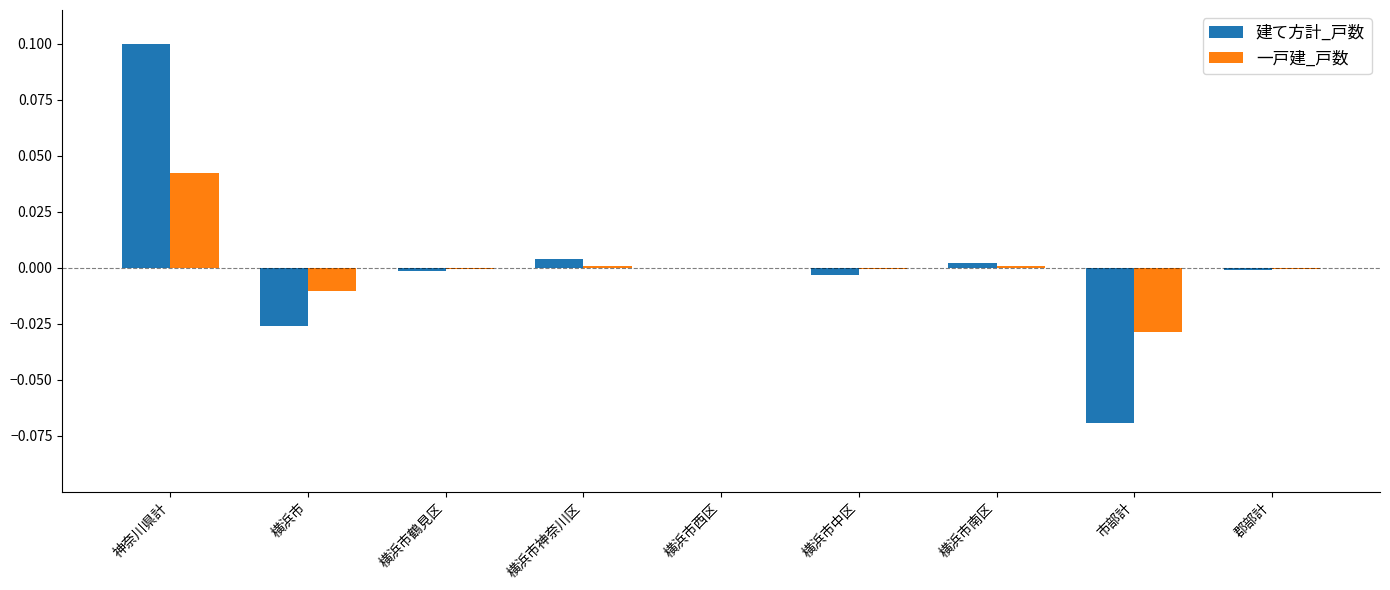

At which label does 一戸建_戸数 first exceed 0?

神奈川県計